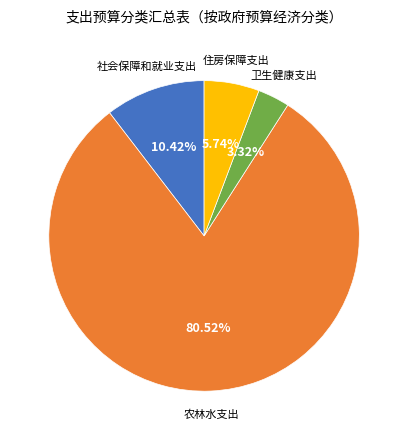

Does any single category account for the majority?

Yes